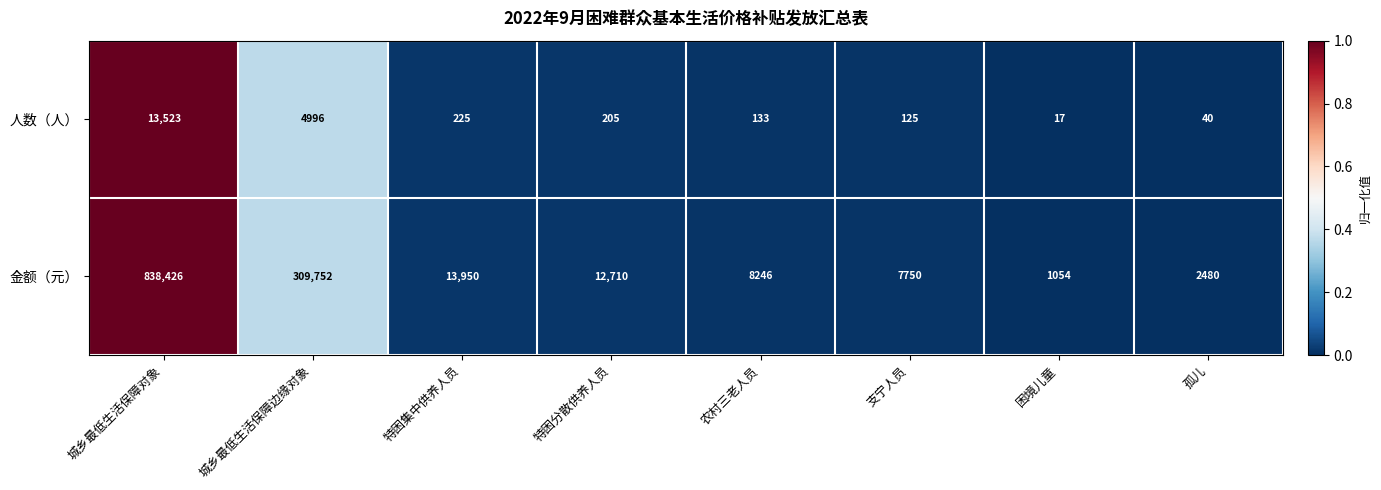

Is it true that 人数（人） equals 7692 at 城乡最低生活保障边缘对象?

False